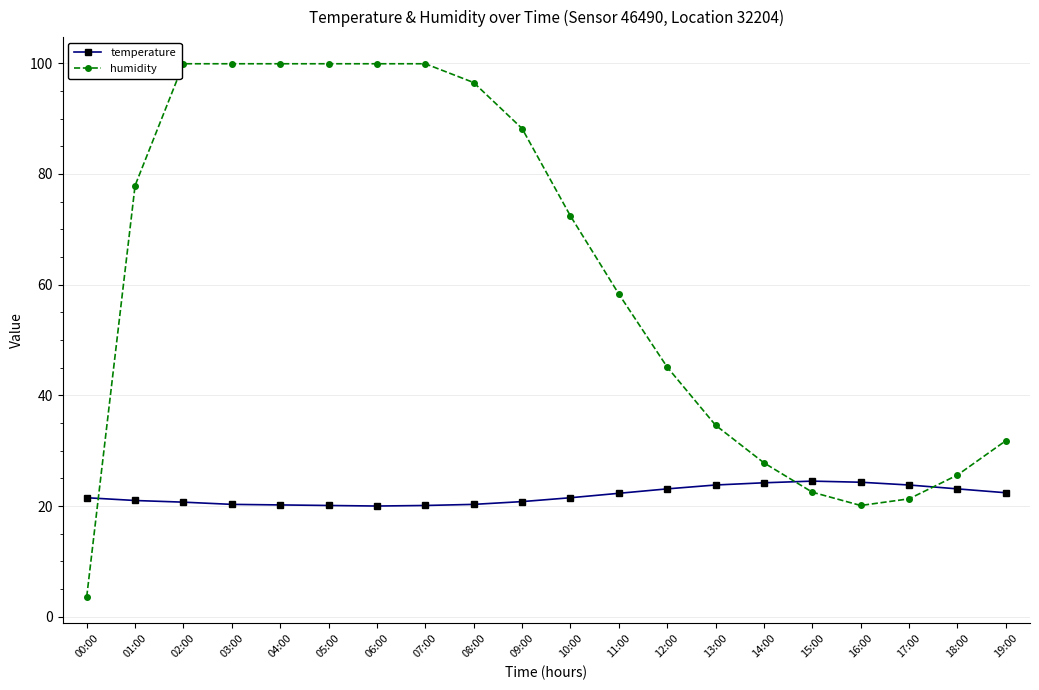

What is the difference between the second highest and minimum values in the temperature series?

4.3